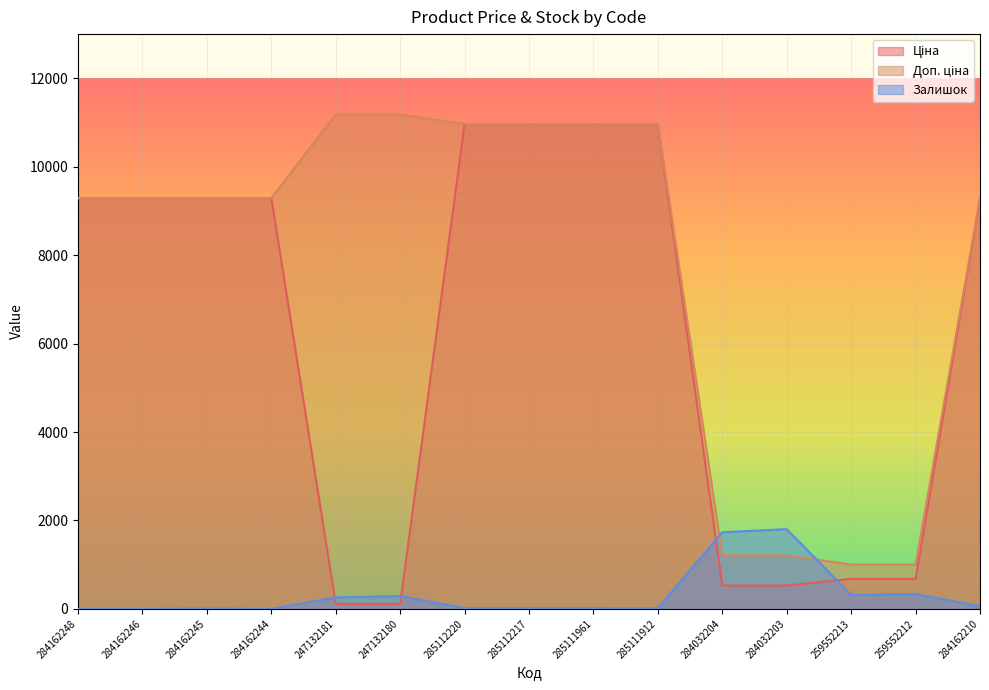

What is the difference between the highest and lowest values at 284162245?

9282.5